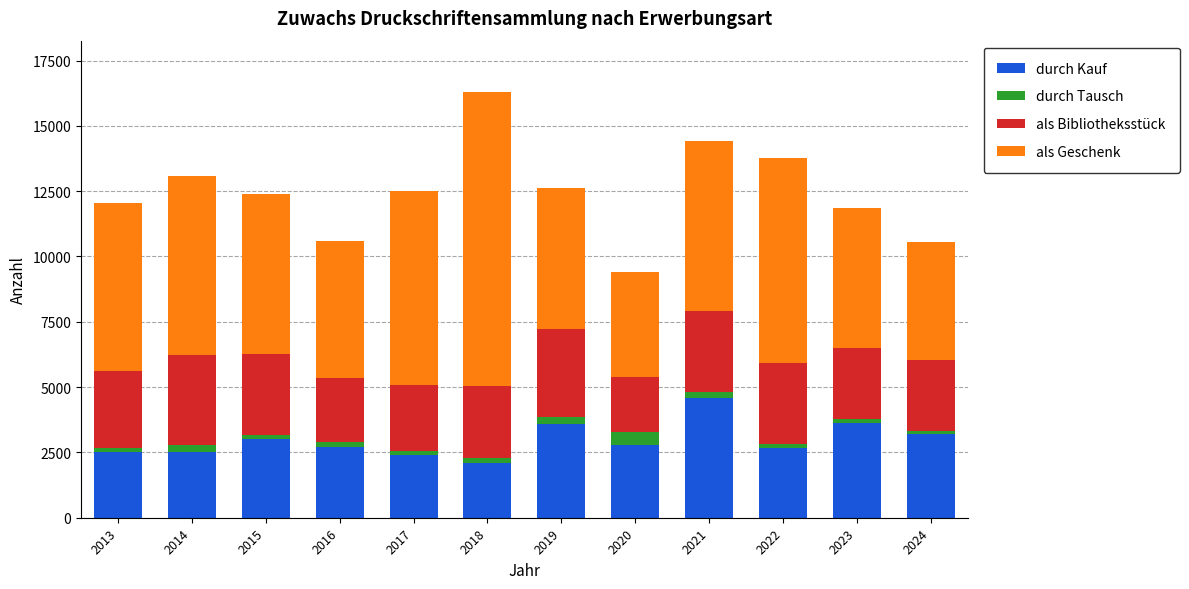

How many distinct data groups are displayed?

4